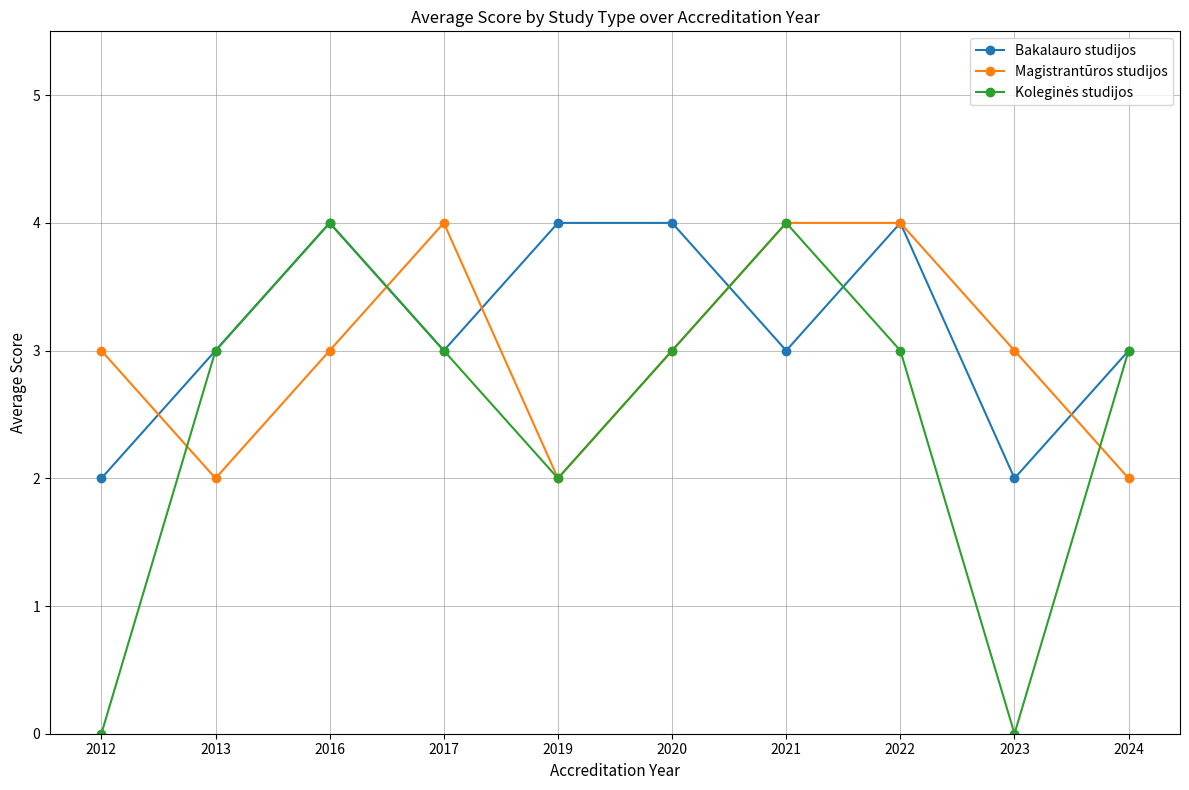

Which series changed the most between 2020 and 2022?

Magistrantūros studijos